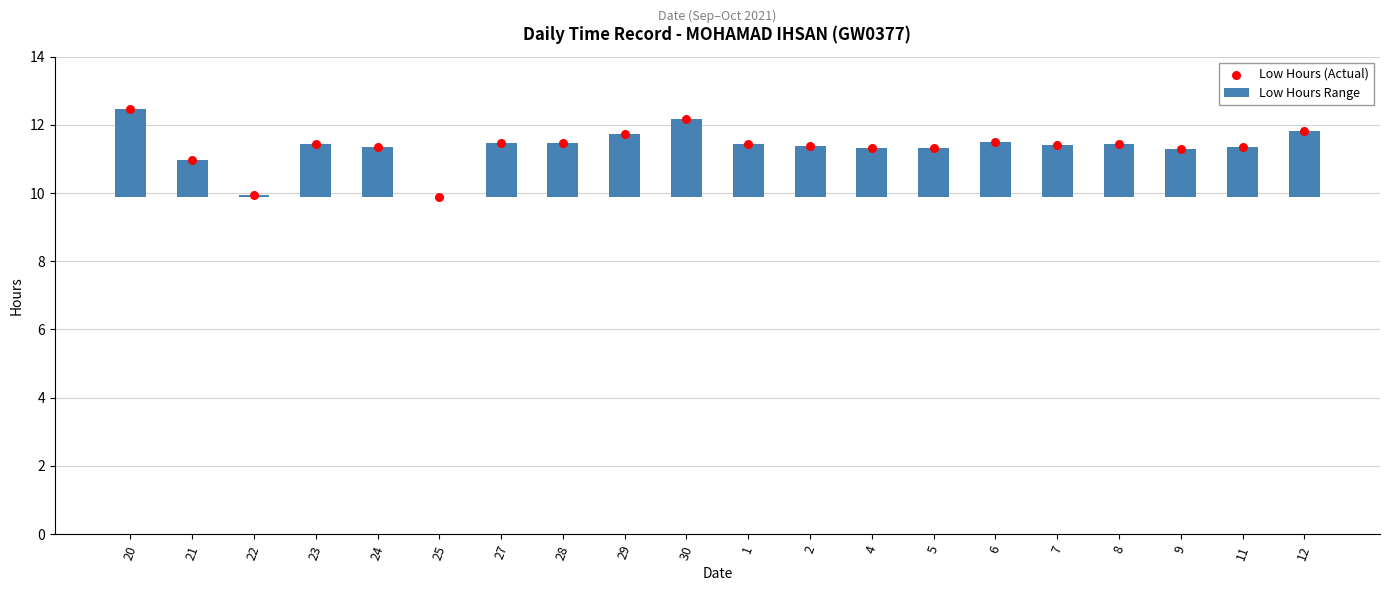

Which series contains the lowest Y value?

Low Hours Range